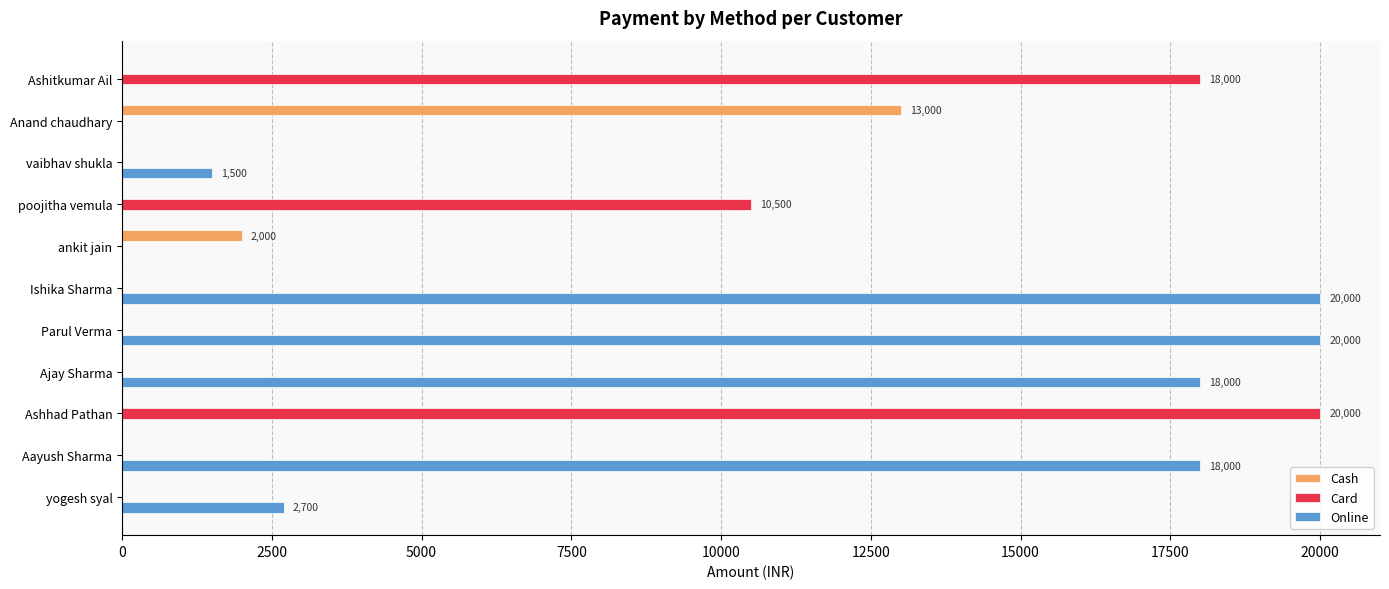

Which series changed the most between Parul Verma and Ajay Sharma?

Online